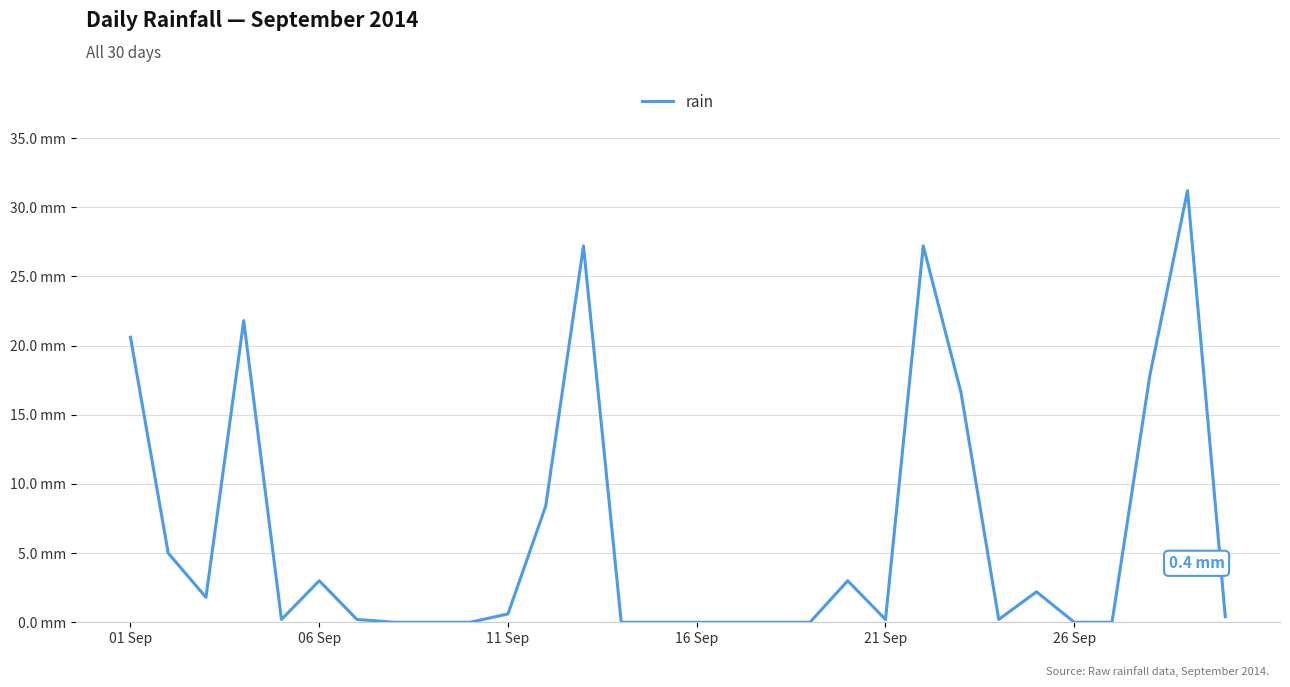

Does the chart display data point markers on the line(s)?

No